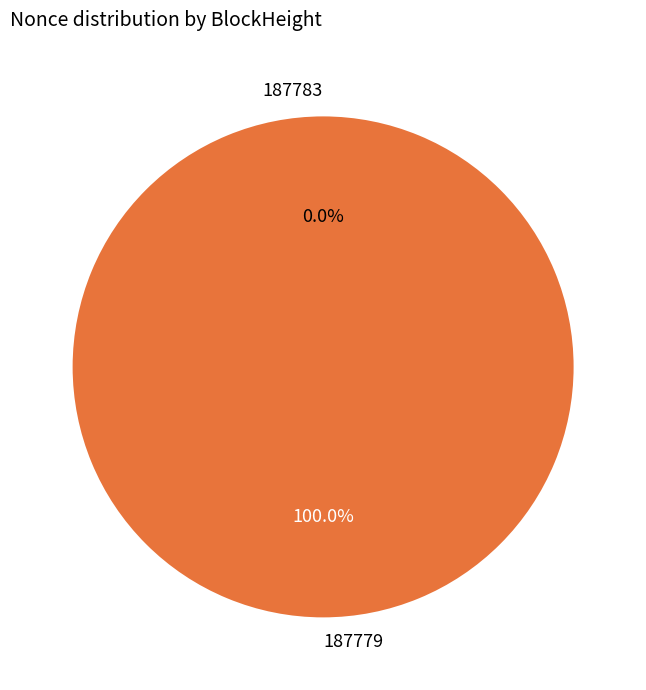

True or false: 187779 accounts for 100% of the total.

True